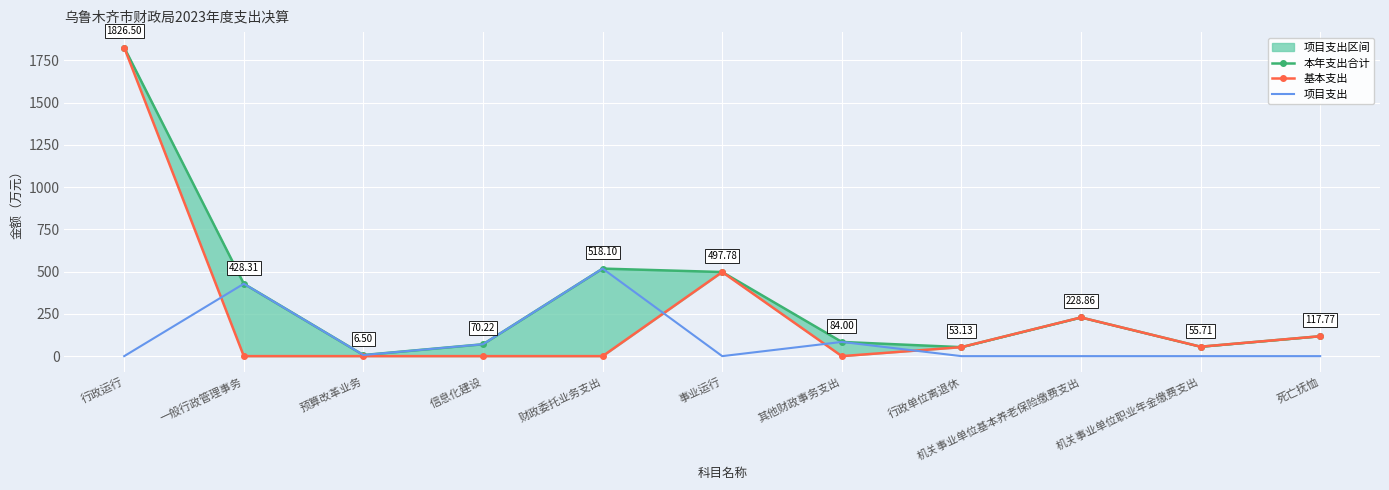

What is the spread (max minus min) of values at 信息化建设?

70.2